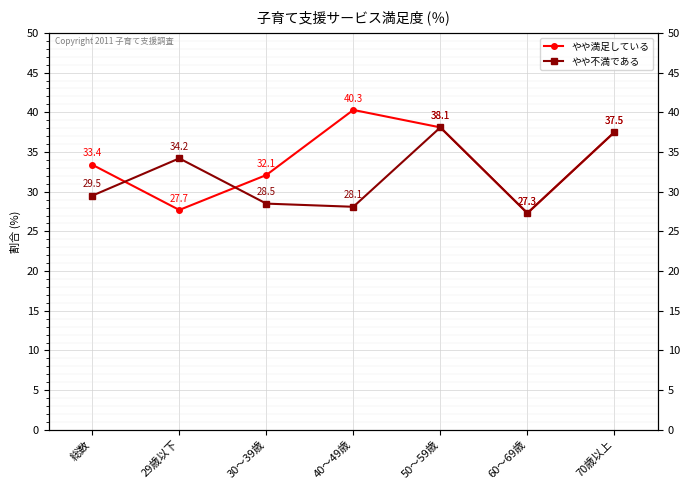

What is the spread (max minus min) of values at 29歳以下?

6.5